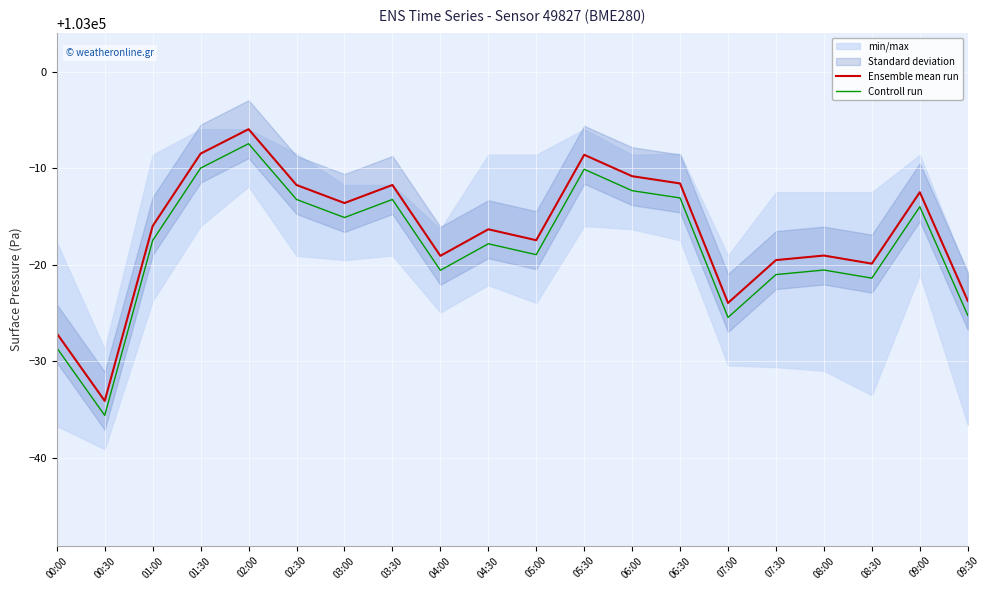

List the series in order of their overall mean, highest first.

Ensemble mean run, Controll run